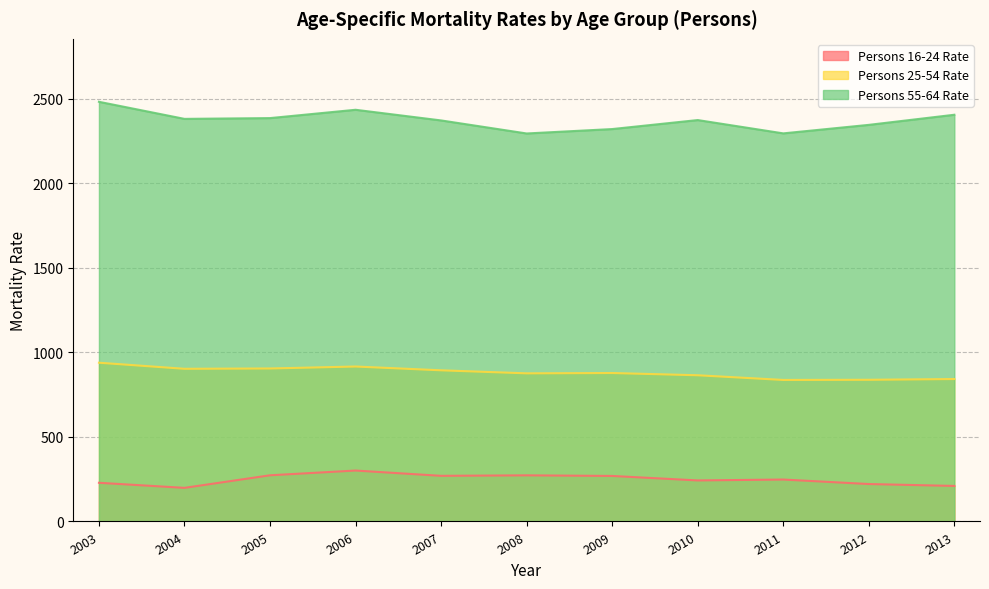

True or false: Persons 16-24 Rate has a value of 435.3 at 2008.

False